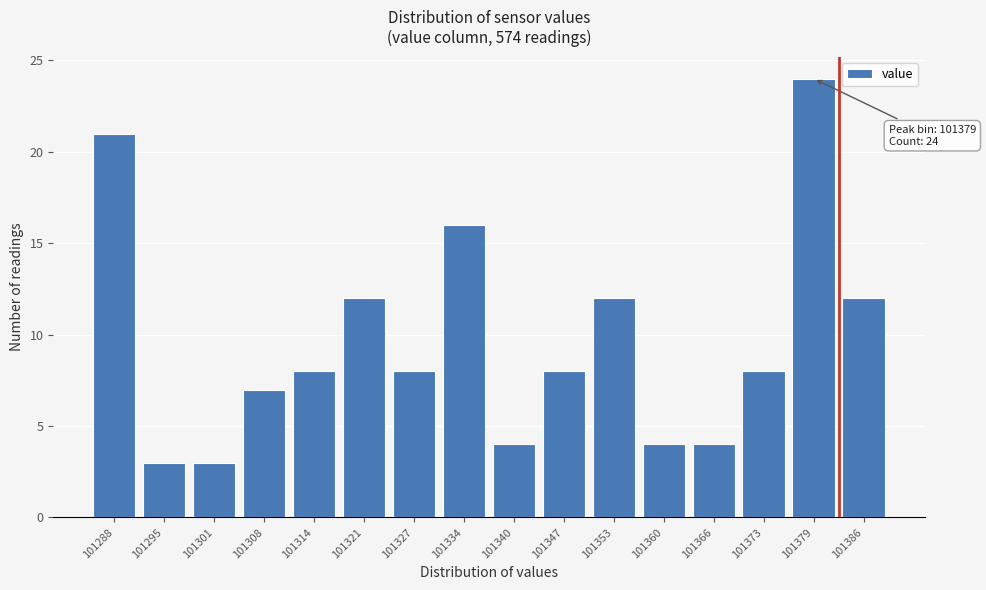

Reading right to left, what are all the values shown in this chart?

101386=12	101379=24	101373=8	101366=4	101360=4	101353=12	101347=8	101340=4	101334=16	101327=8	101321=12	101314=8	101308=7	101301=3	101295=3	101288=21